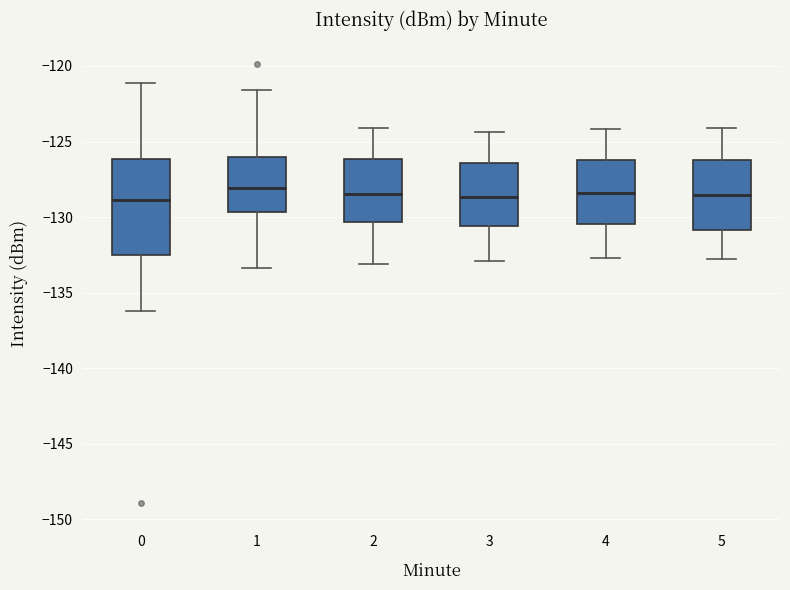

Reading left to right, transcribe this box plot: for each box, give where its median line is, the range the box spans, and where its two whiskers end, as read against the y-axis. The values are not printed on the chart, so give them approximately, as read against the axis.

0: median -129.0, box -132.5 to -126.0, whiskers -136.0 to -121.0
1: median -128.0, box -129.5 to -126.0, whiskers -133.5 to -121.5
2: median -128.5, box -130.5 to -126.0, whiskers -133.0 to -124.0
3: median -128.5, box -130.5 to -126.5, whiskers -133.0 to -124.5
4: median -128.5, box -130.5 to -126.0, whiskers -132.5 to -124.0
5: median -128.5, box -131.0 to -126.0, whiskers -133.0 to -124.0